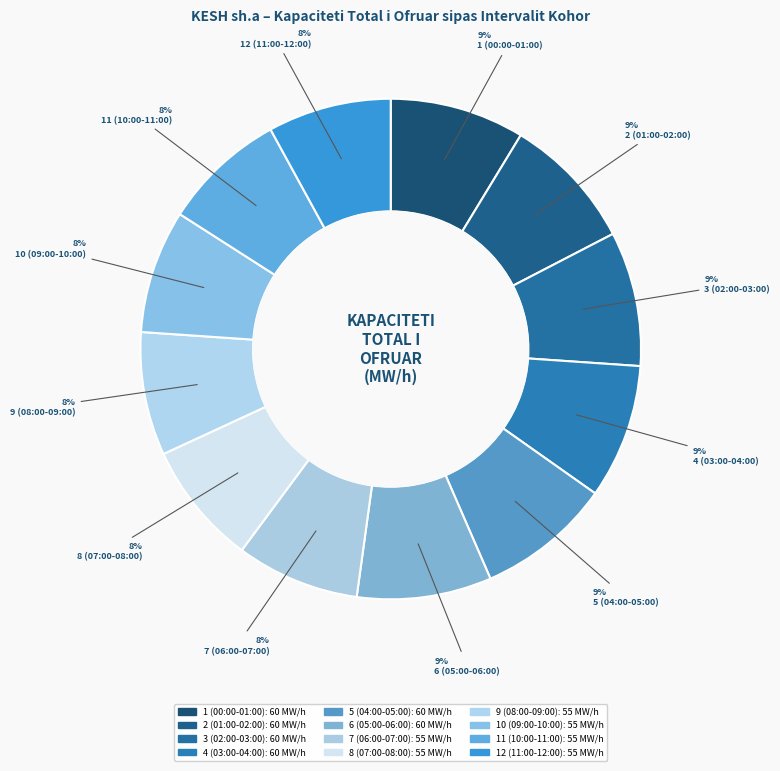

The 9 (08:00-09:00) slice represents 1% of the pie. True or false?

False